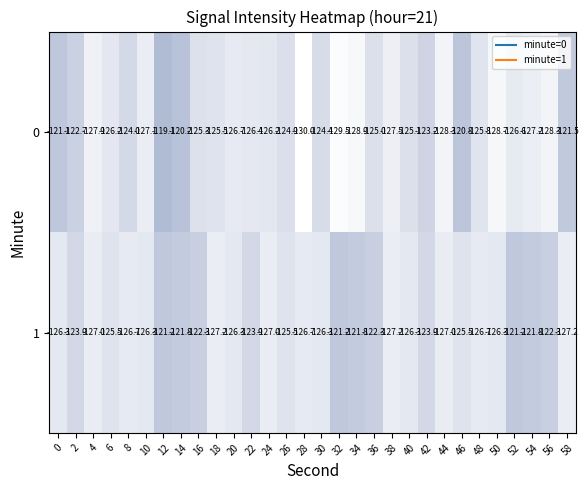

How many data points in 1 are less than -125?

18